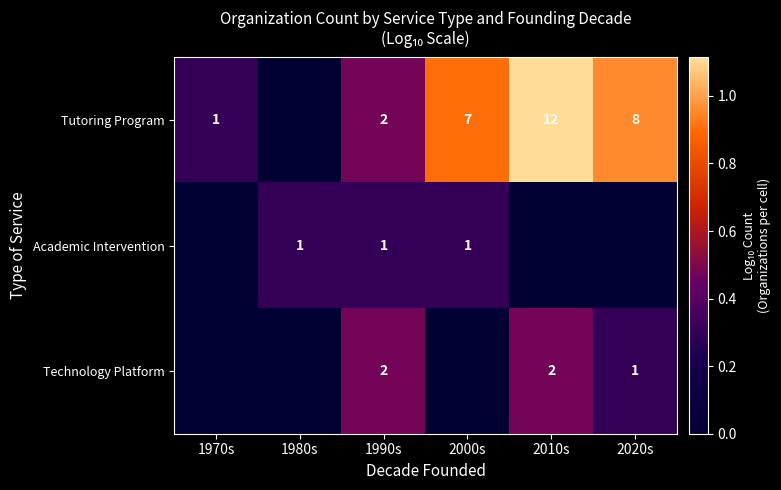

Is it true that Tutoring Program equals 8 at 2020s?

True